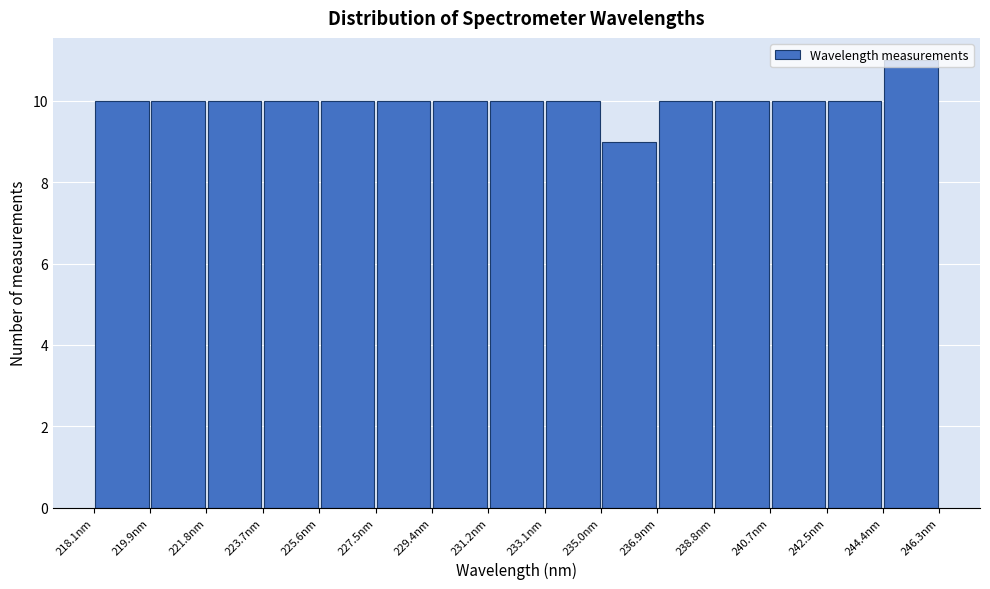

Reading left to right, list every bar in this chart as the range it spans on the x-axis followed by its height. Neither the bar edges nor the heights are printed on the chart, so give them approximately, as read against the axes.

218.0 to 220.0: 10
220.0 to 221.8: 10
221.8 to 223.8: 10
223.8 to 225.6: 10
225.6 to 227.4: 10
227.4 to 229.4: 10
229.4 to 231.2: 10
231.2 to 233.2: 10
233.2 to 235.0: 10
235.0 to 236.8: 9
236.8 to 238.8: 10
238.8 to 240.6: 10
240.6 to 242.6: 10
242.6 to 244.4: 10
244.4 to 246.4: 11